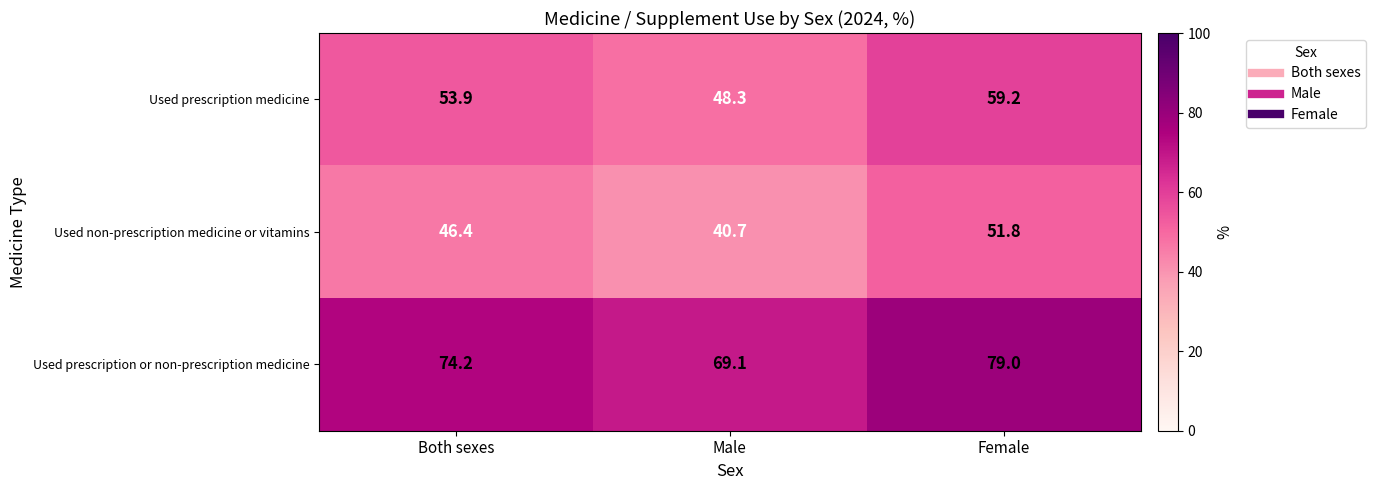

What is the difference between the highest and lowest values at Female?

27.2